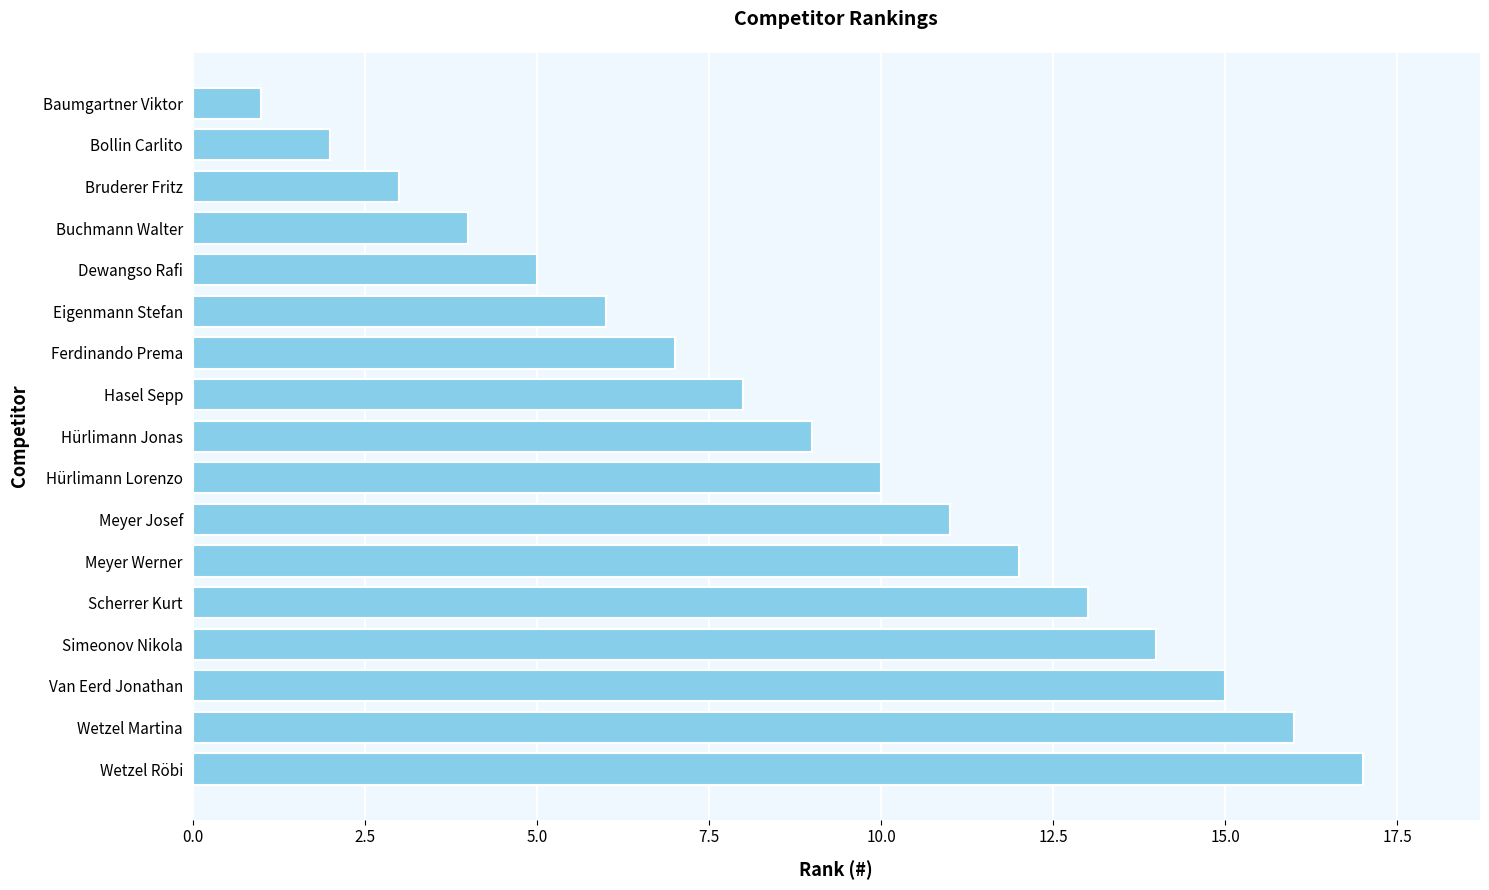

List the labels in order of value, smallest first.

Baumgartner Viktor, Bollin Carlito, Bruderer Fritz, Buchmann Walter, Dewangso Rafi, Eigenmann Stefan, Ferdinando Prema, Hasel Sepp, Hürlimann Jonas, Hürlimann Lorenzo, Meyer Josef, Meyer Werner, Scherrer Kurt, Simeonov Nikola, Van Eerd Jonathan, Wetzel Martina, Wetzel Röbi